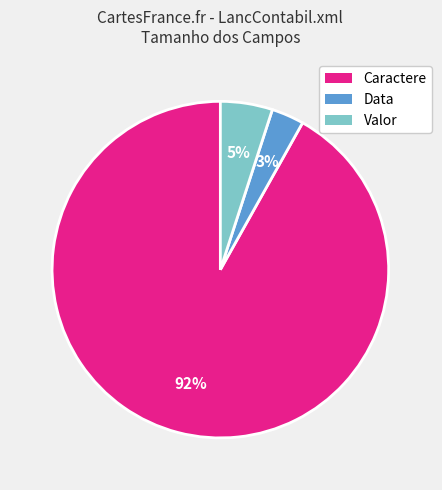

To the nearest percent, what is the difference between the largest and smallest slice percentages?

89%